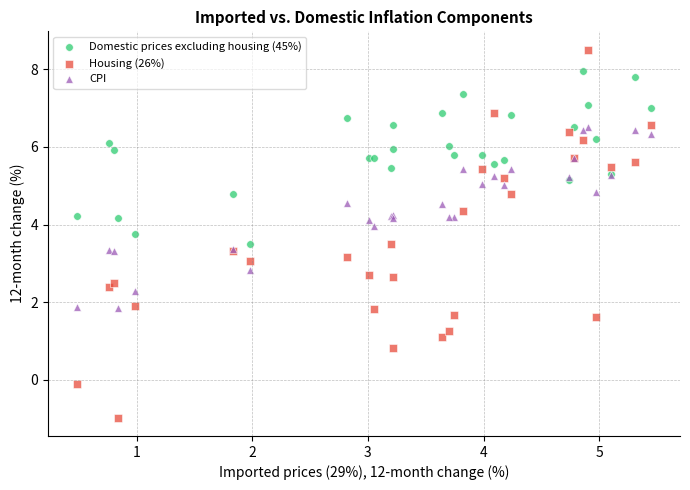

Which series has the largest Y range (max minus min)?

Housing (26%)